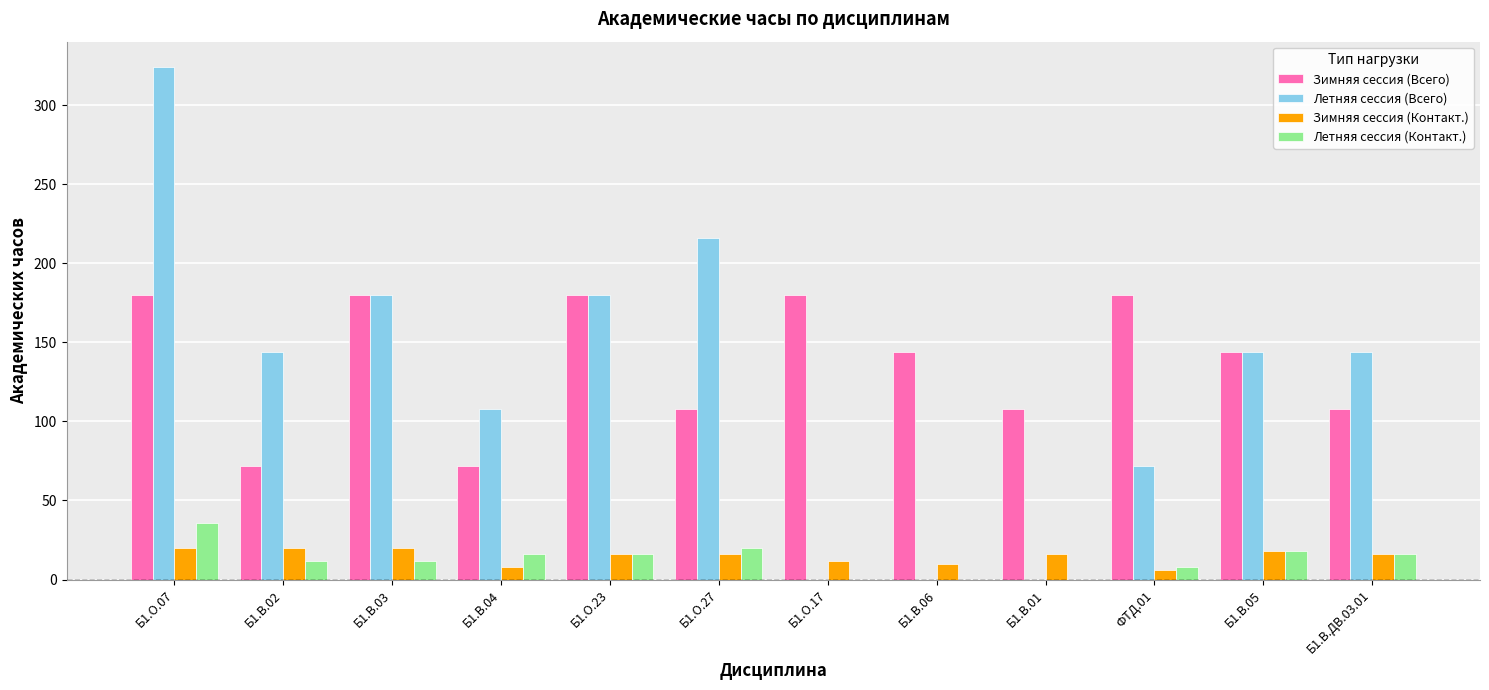

Which series changed the most between Б1.В.03 and Б1.В.06?

Летняя сессия (Всего)